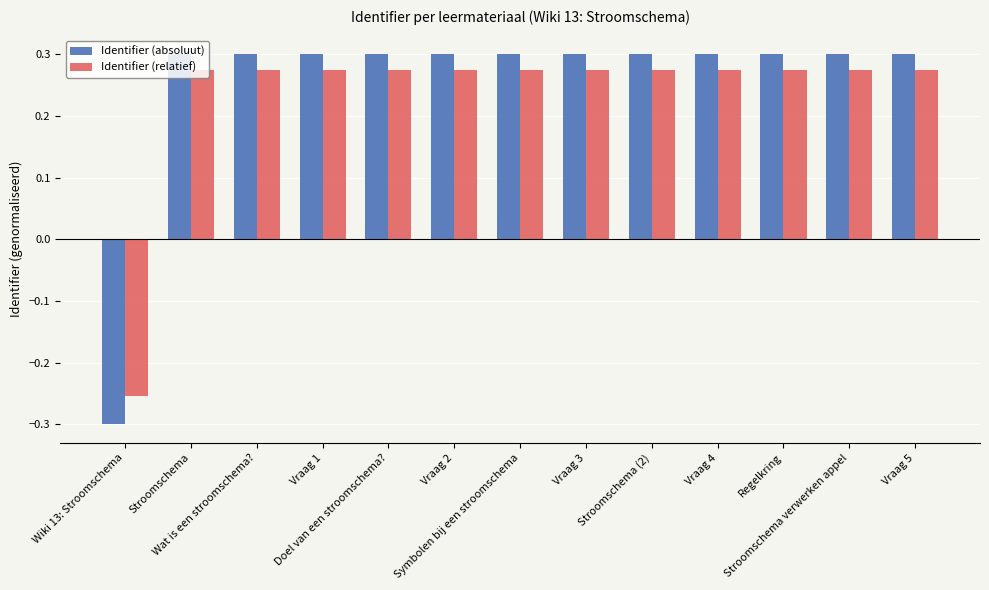

The value of Identifier (relatief) at Regelkring is 0.1. True or false?

False